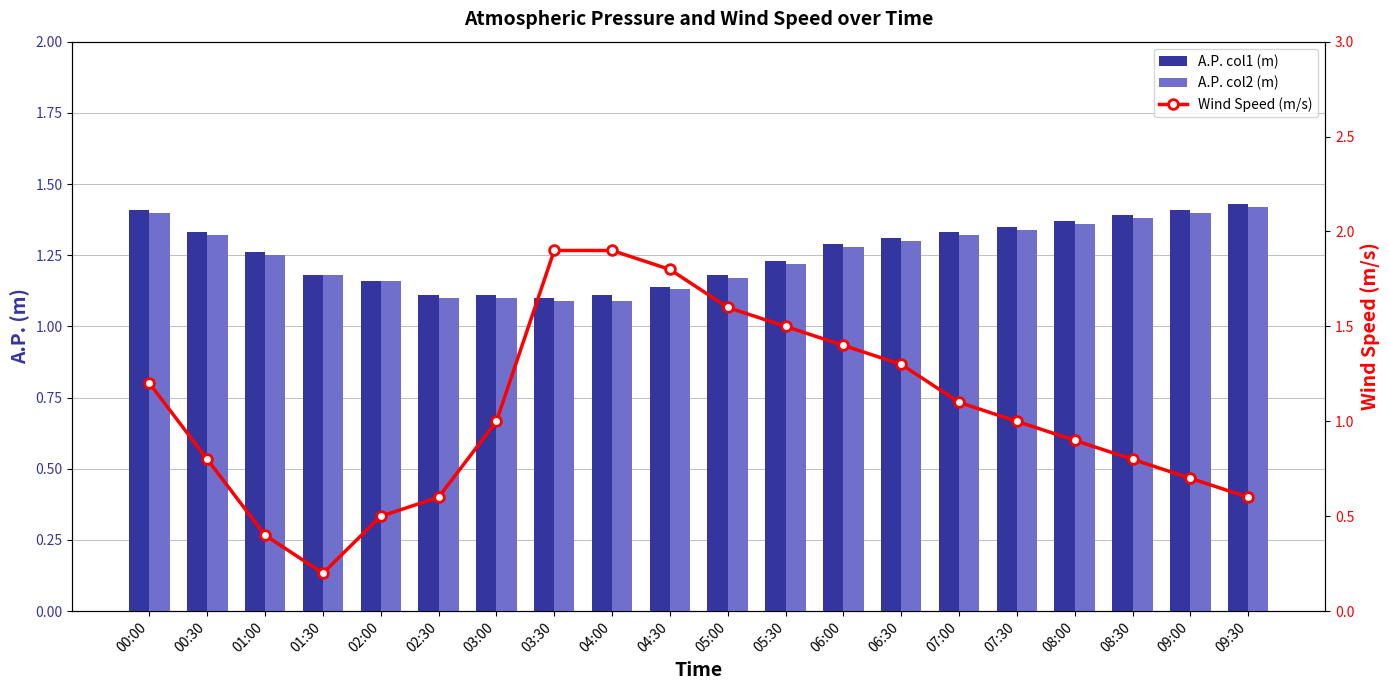

The value of Wind Speed (m/s) at 06:00 is 1.4. True or false?

True